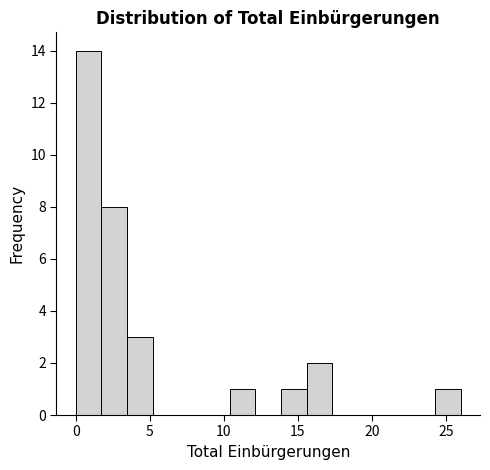

Read against the x-axis, roughly where is the centre of the tallest bar?

1.0